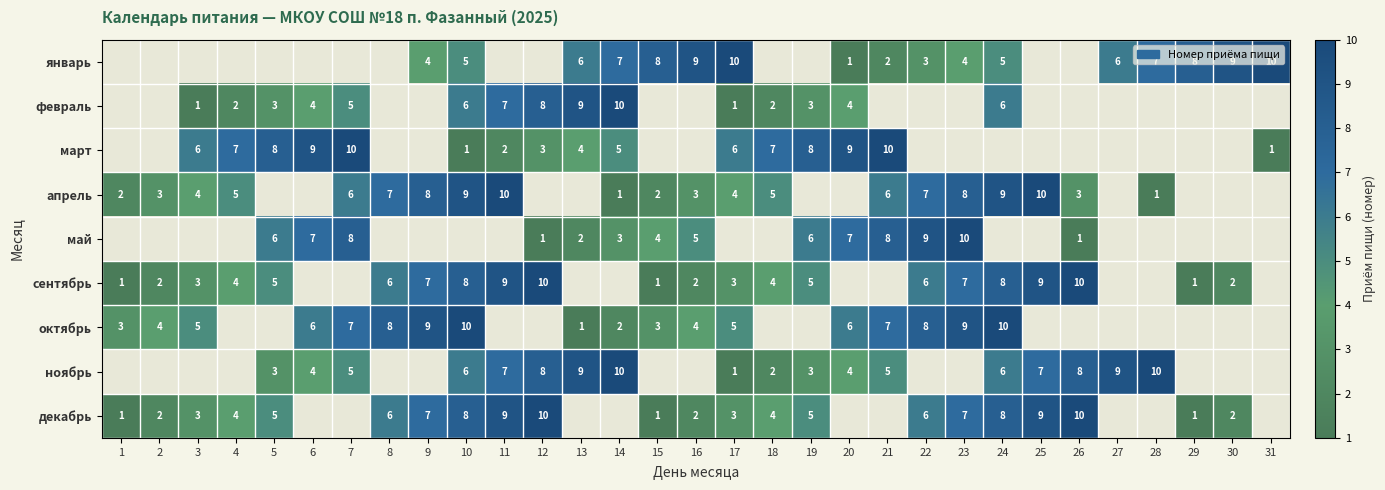

The value of декабрь at 1 is 1. True or false?

True